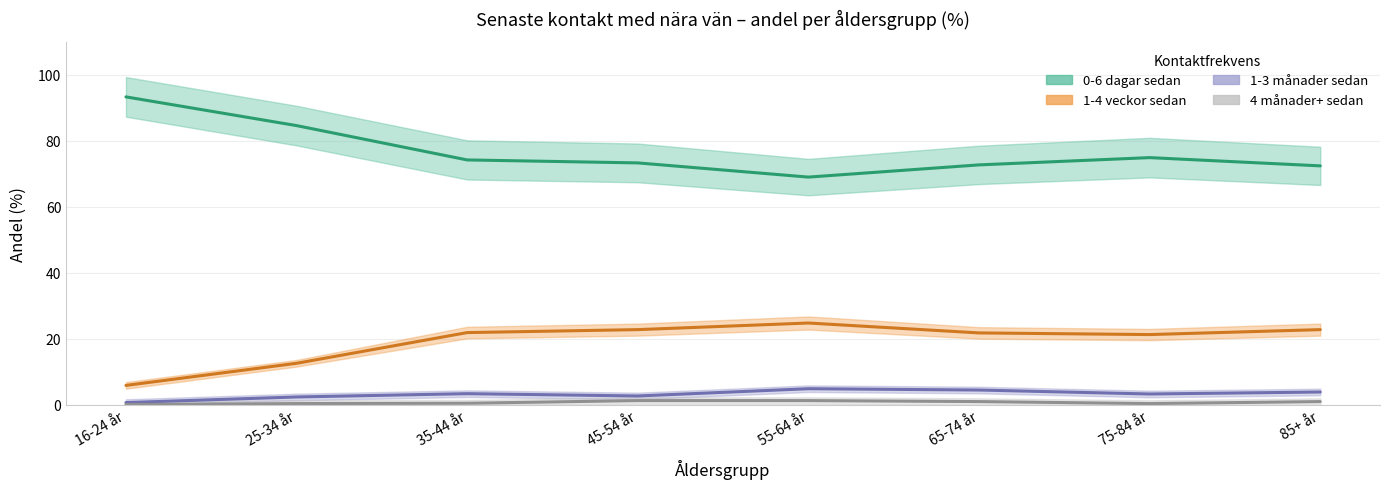

Rank the categories by 4 månader+ sedan value from lowest to highest.

16-24 år, 25-34 år, 75-84 år, 35-44 år, 65-74 år, 85+ år, 45-54 år, 55-64 år